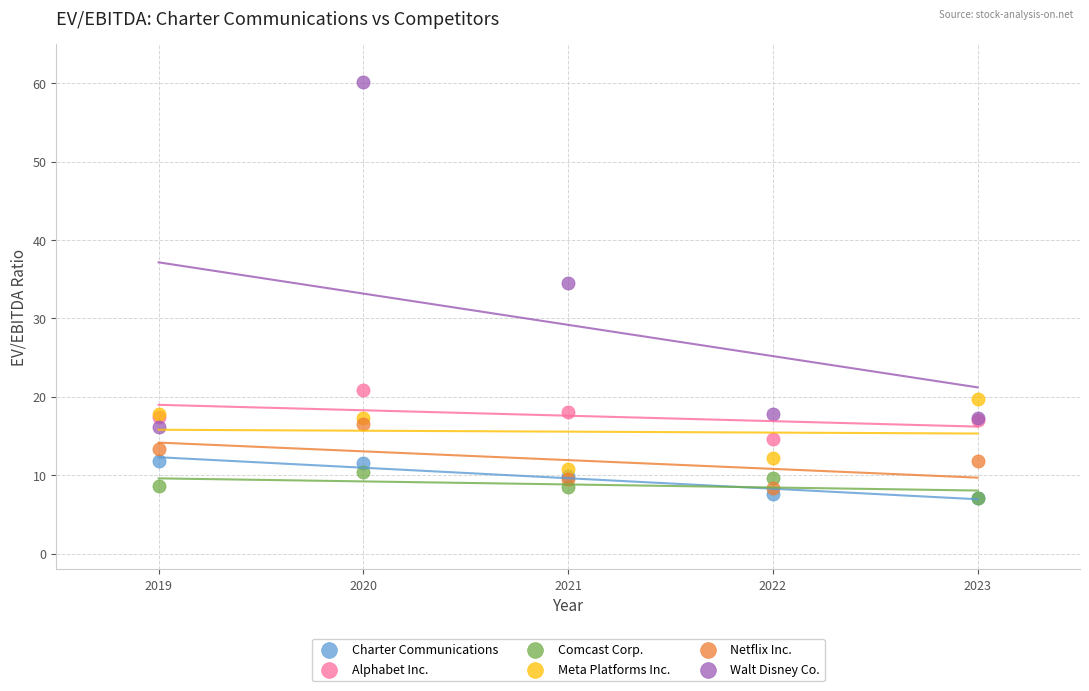

Across all series, what Y value is closest to 33?

34.5